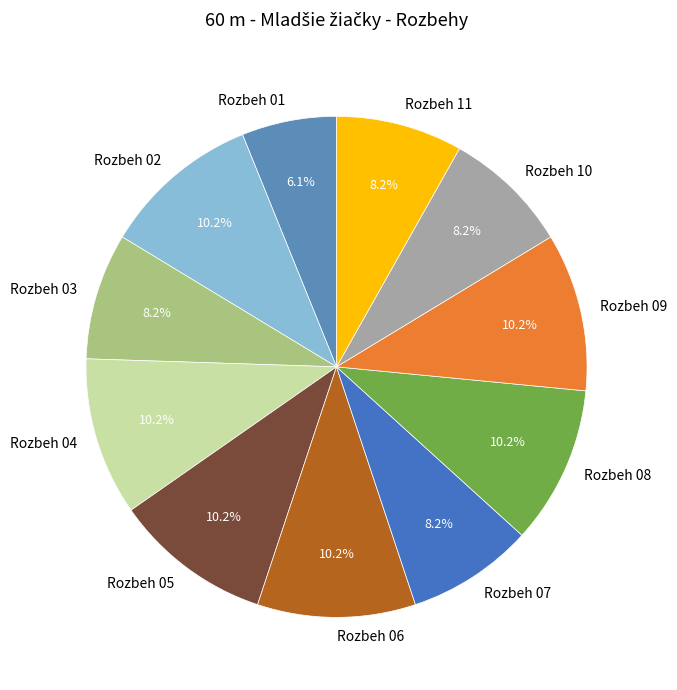

To the nearest percent, what is the average slice percentage?

9%